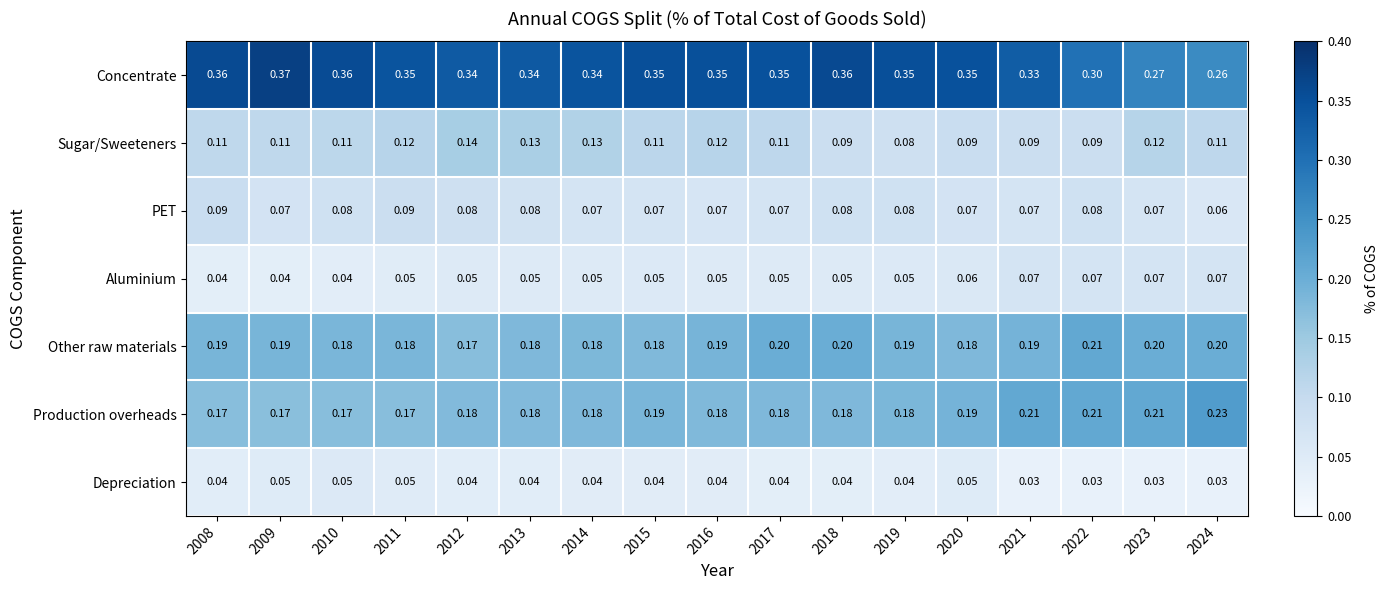

At how many categories does at least one series exceed 0?

17